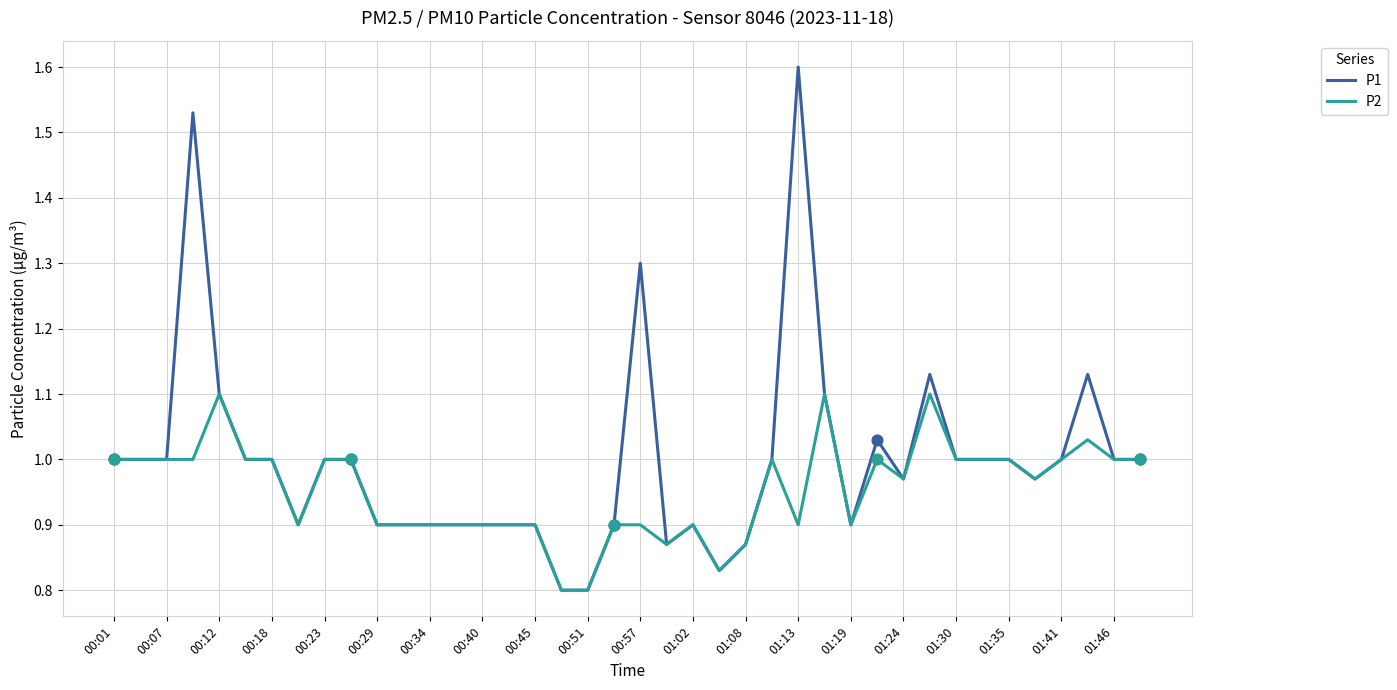

Which series has the largest total across all categories?

P1